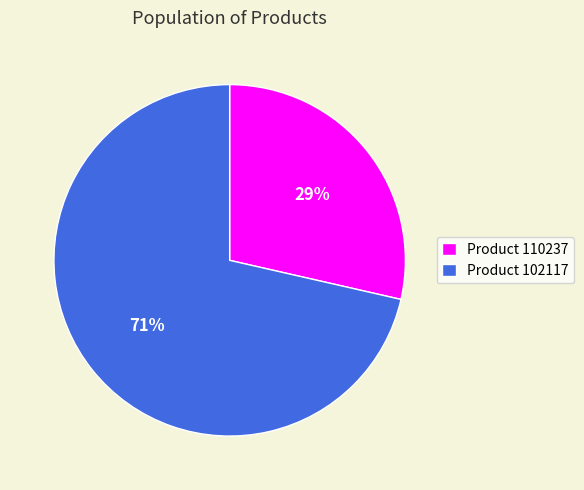

Do Product 110237 and Product 102117 together represent more than half of the pie?

Yes